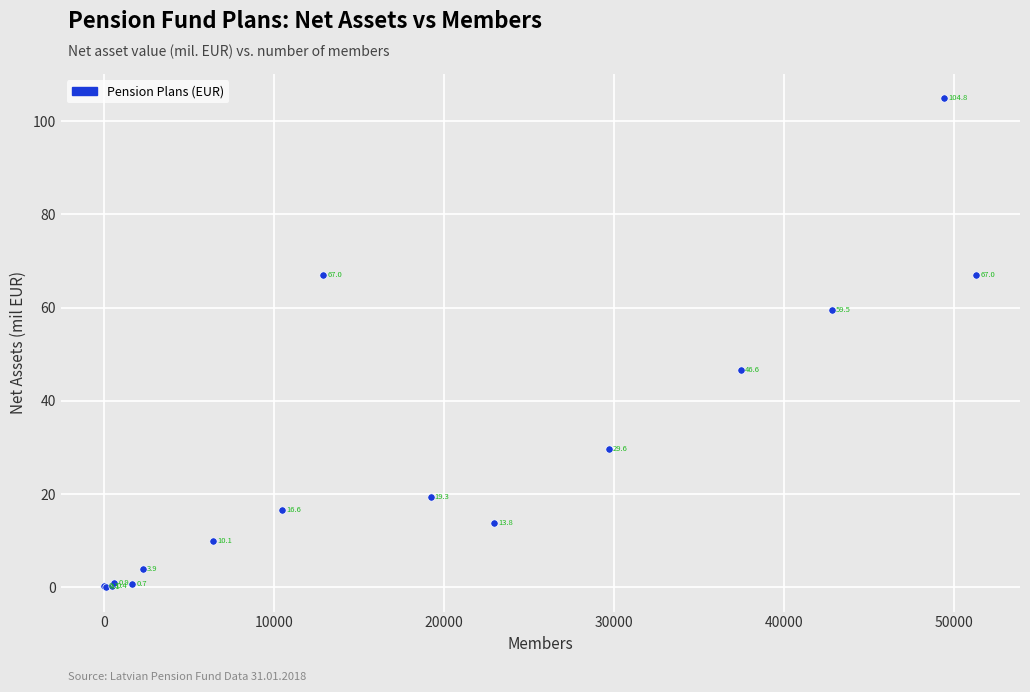

What Y value in the scatter plot is closest to 52?

46.6